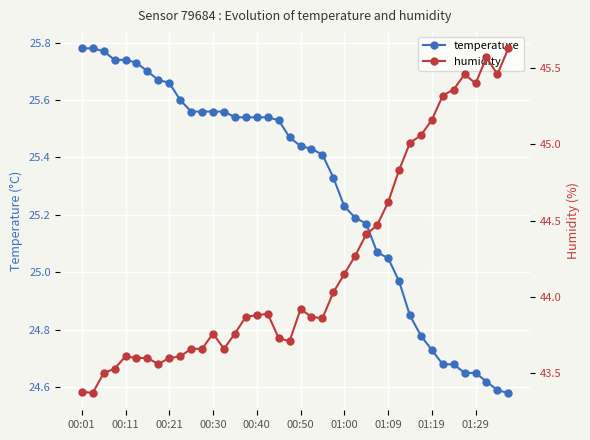

Reading left to right, extract all data points from this chart.

temperature: 25.8	25.8	25.8	25.7	25.7	25.7	25.7	25.7	25.7	25.6	25.6	25.6	25.6	25.6	25.5	25.5	25.5	25.5	25.5	25.5	25.4	25.4	25.4	25.3	25.2	25.2	25.2	25.1	25.1	25.0	24.9	24.8	24.7	24.7	24.7	24.6	24.6	24.6	24.6	24.6
humidity: 43.4	43.4	43.5	43.5	43.6	43.6	43.6	43.6	43.6	43.6	43.7	43.7	43.8	43.7	43.8	43.9	43.9	43.9	43.7	43.7	43.9	43.9	43.9	44.0	44.1	44.3	44.4	44.5	44.6	44.8	45.0	45.1	45.2	45.3	45.4	45.5	45.4	45.6	45.5	45.6